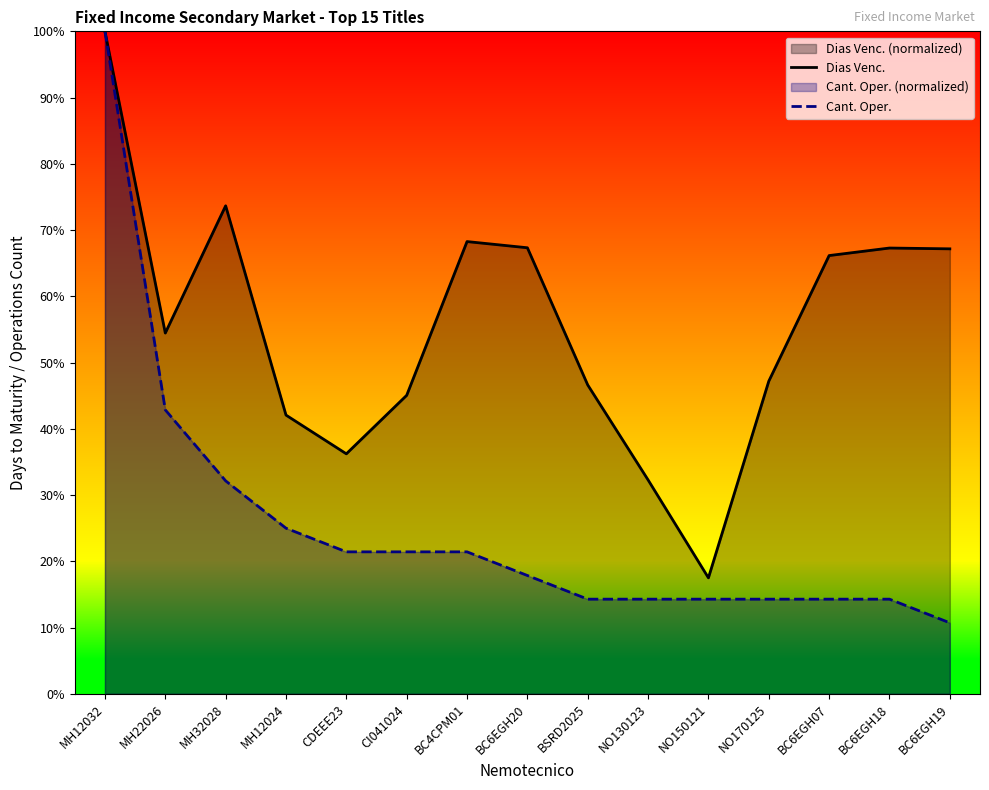

What is the average value of the Cant. Oper. series?

25.2